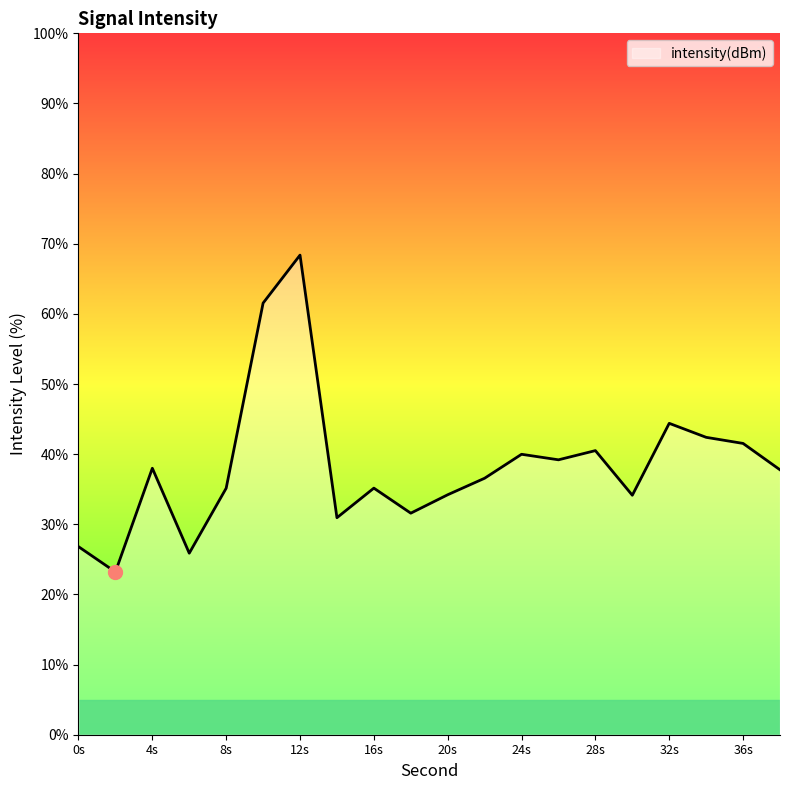

Count the number of values greater than 37.

10